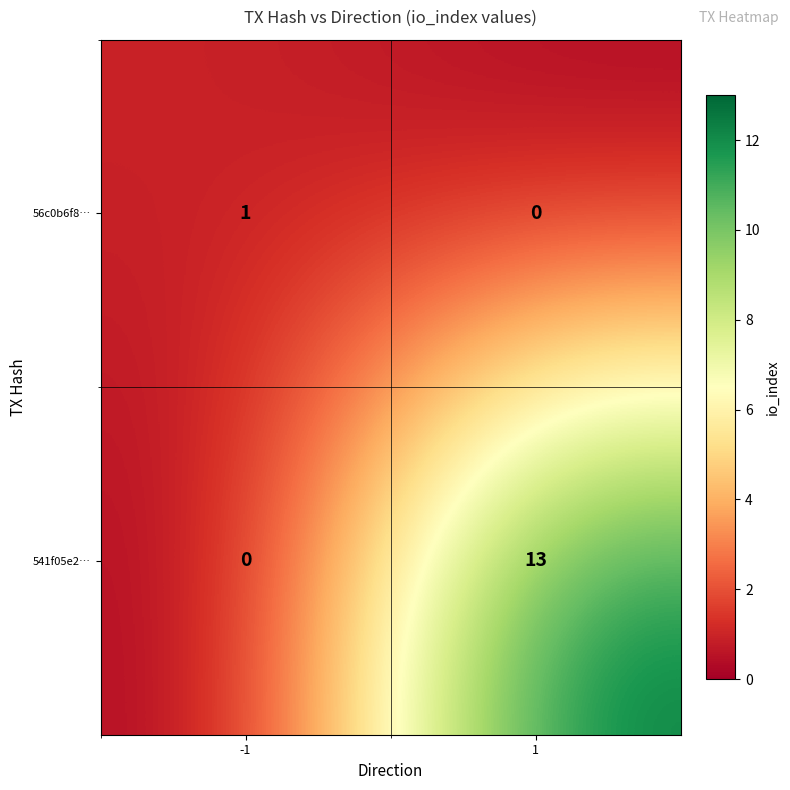

Which series has the largest total across all categories?

541f05e2…